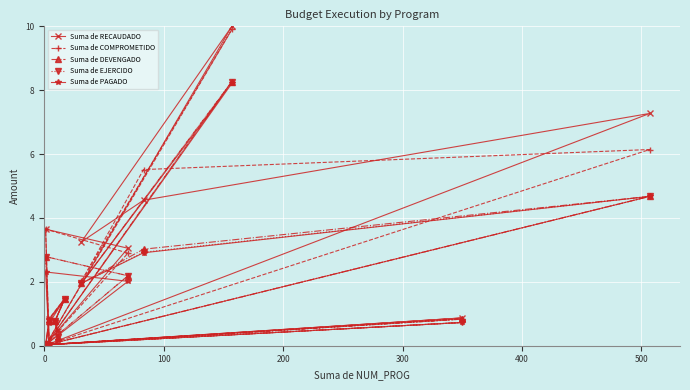

List the series in order of their peak value, highest first.

Suma de RECAUDADO, Suma de COMPROMETIDO, Suma de DEVENGADO, Suma de EJERCIDO, Suma de PAGADO